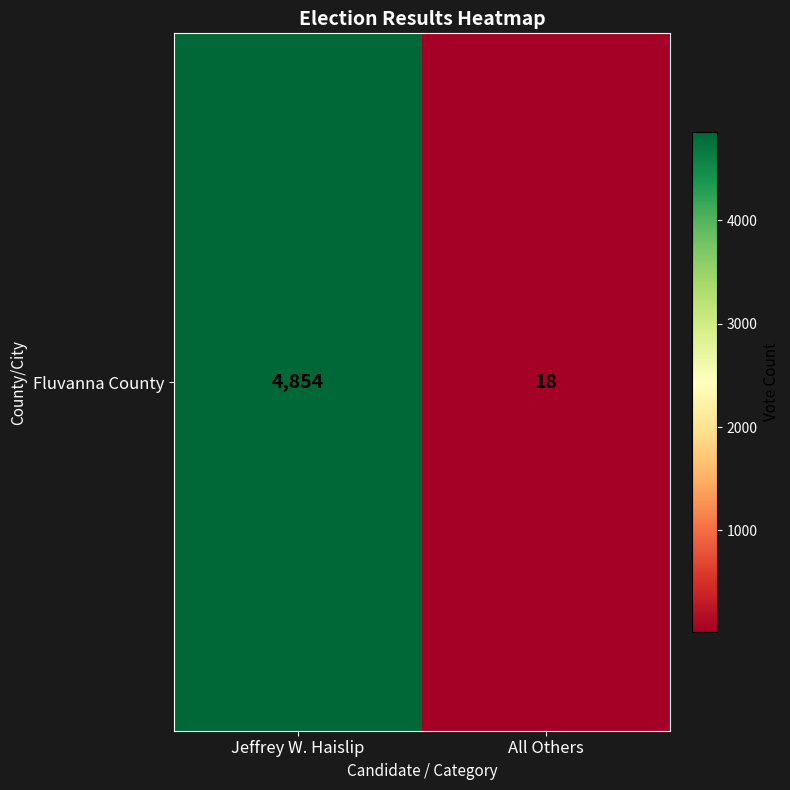

Which has a higher value, Jeffrey W. Haislip or All Others?

Jeffrey W. Haislip